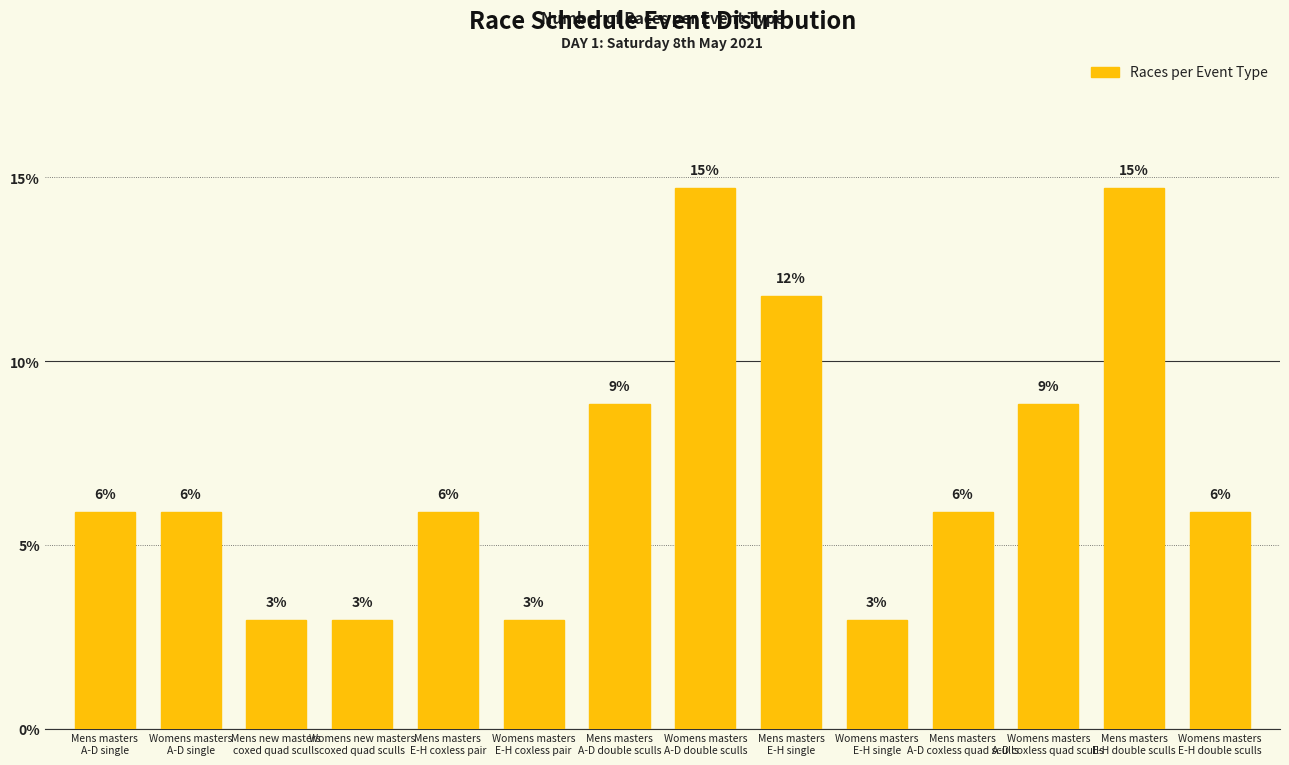

List the labels in order of value, smallest first.

Mens new masters
coxed quad sculls, Womens new masters
coxed quad sculls, Womens masters
E-H coxless pair, Womens masters
E-H single, Mens masters
A-D single, Womens masters
A-D single, Mens masters
E-H coxless pair, Mens masters
A-D coxless quad sculls, Womens masters
E-H double sculls, Mens masters
A-D double sculls, Womens masters
A-D coxless quad sculls, Mens masters
E-H single, Womens masters
A-D double sculls, Mens masters
E-H double sculls